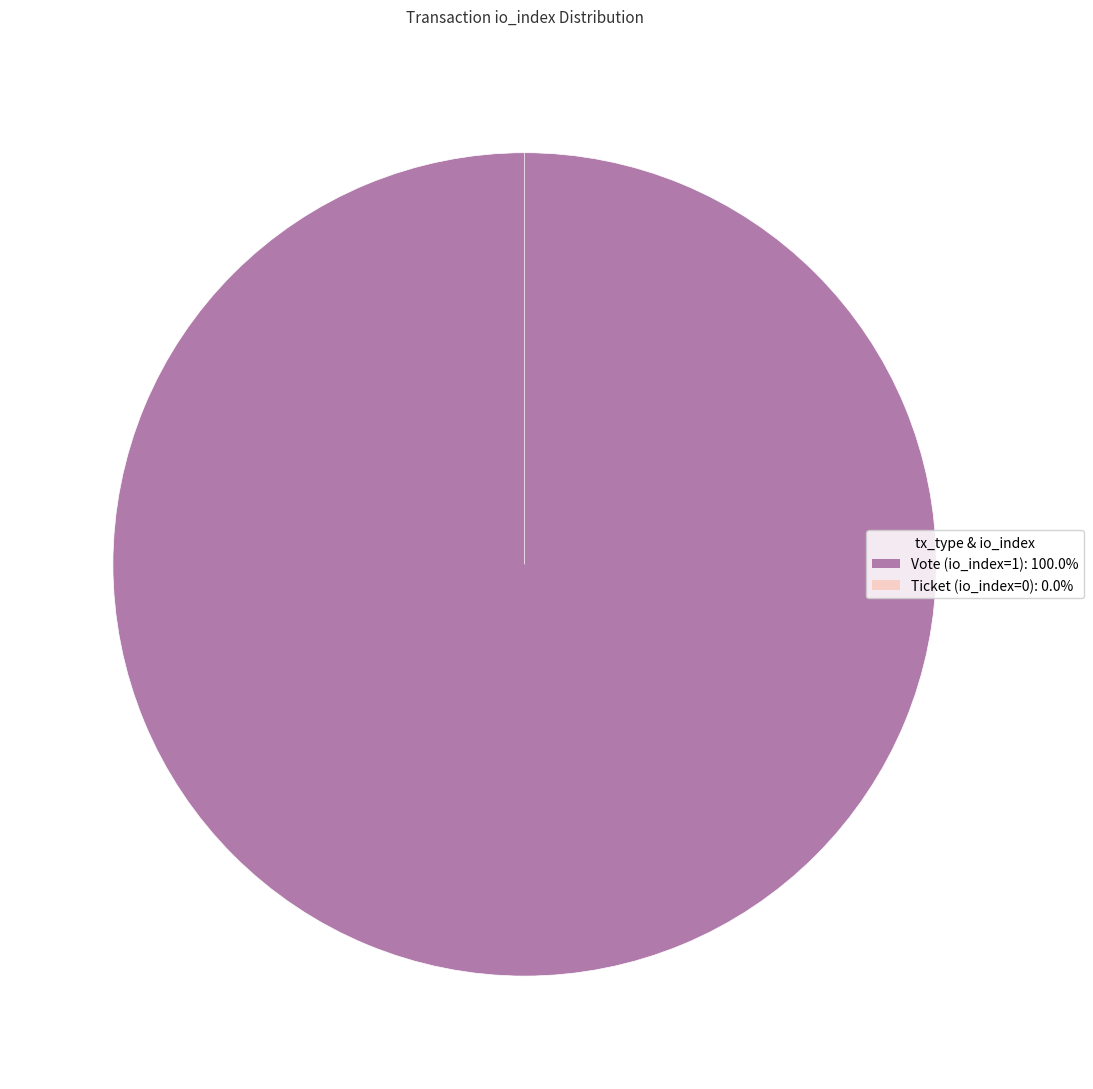

Count the number of slices in the pie.

2